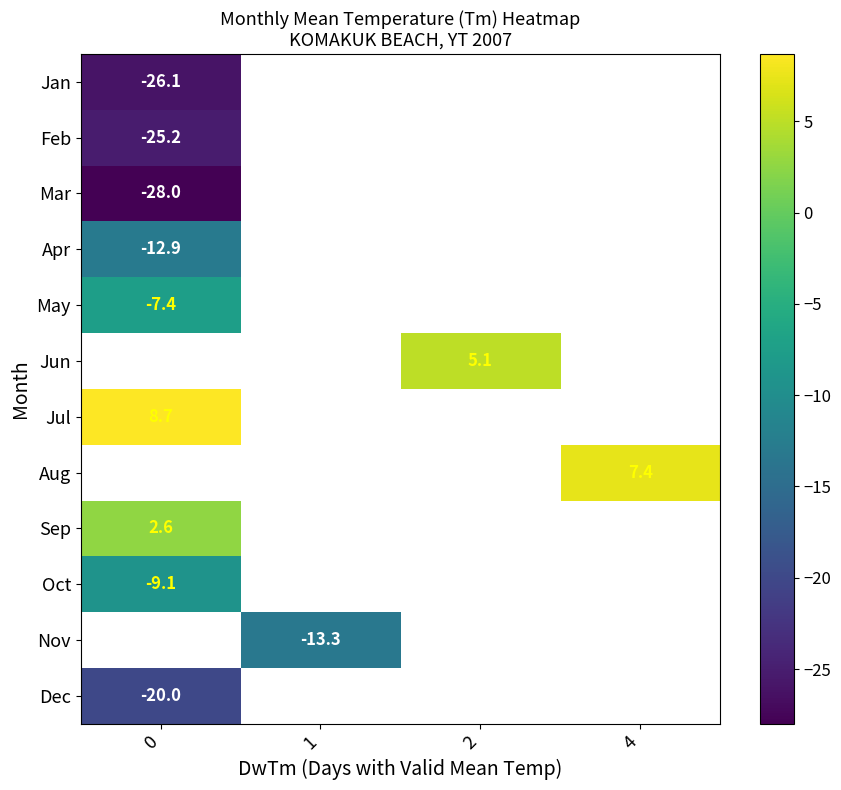

True or false: Jun has a value of 8.9 at 2.

False